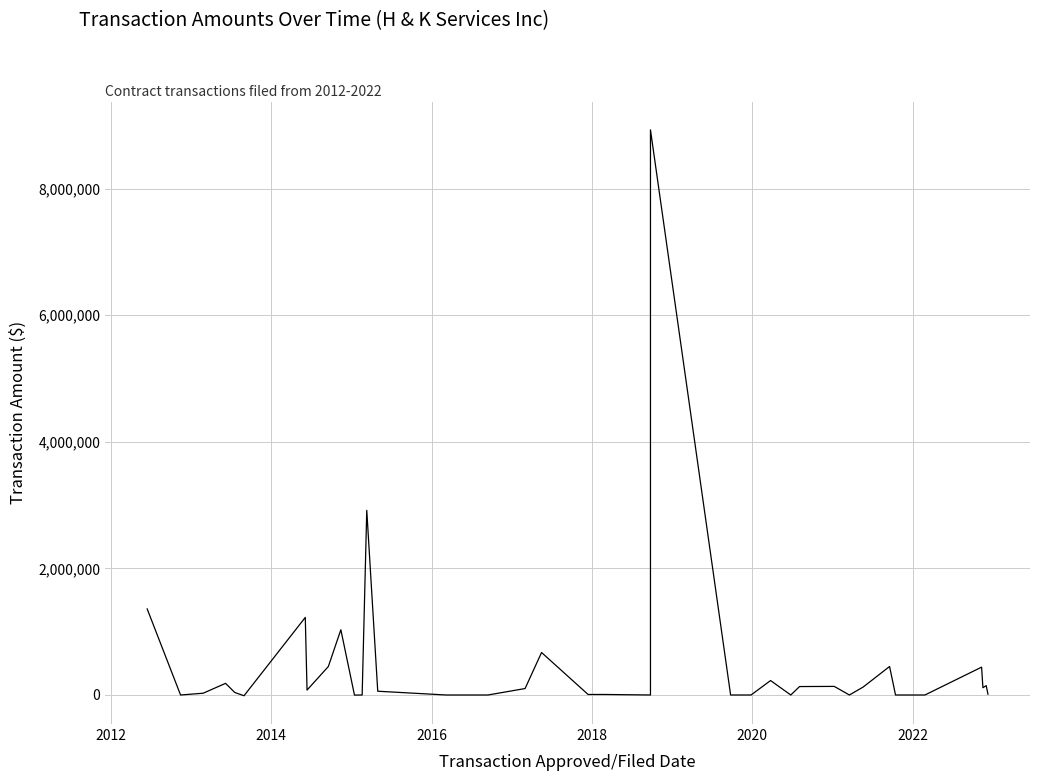

How many interior local valleys (lower than both neighbors) does the data have?

9